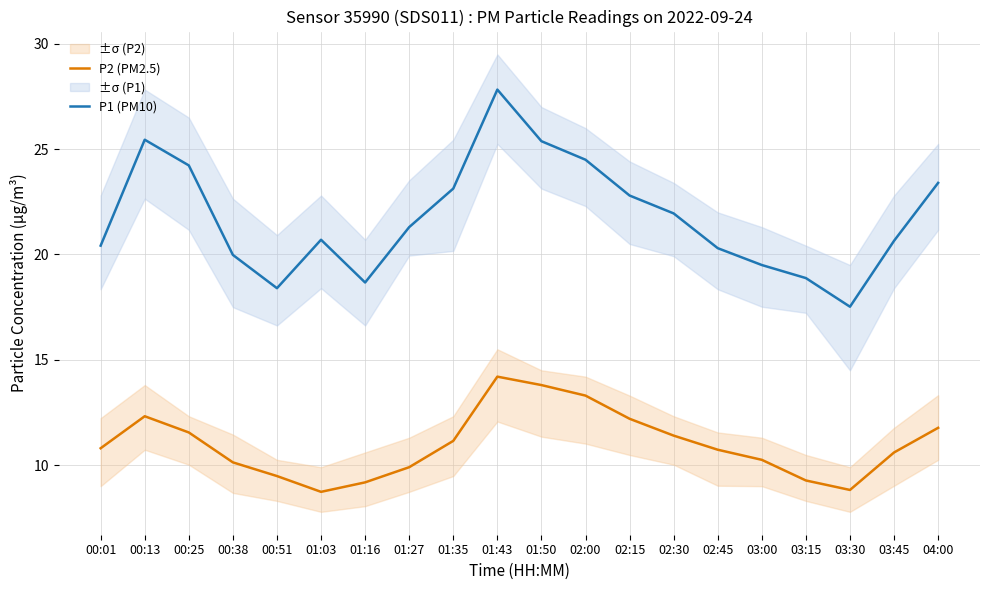

The value of P2 (PM2.5) at 04:00 is 18.2. True or false?

False